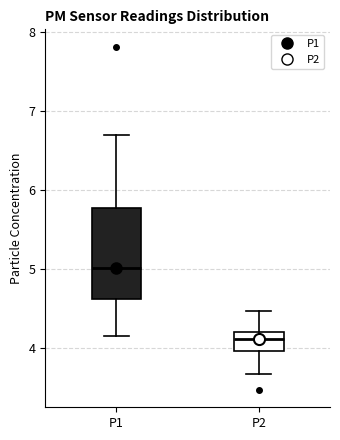

Which box is the tallest, from its lower edge to its upper edge?

P1